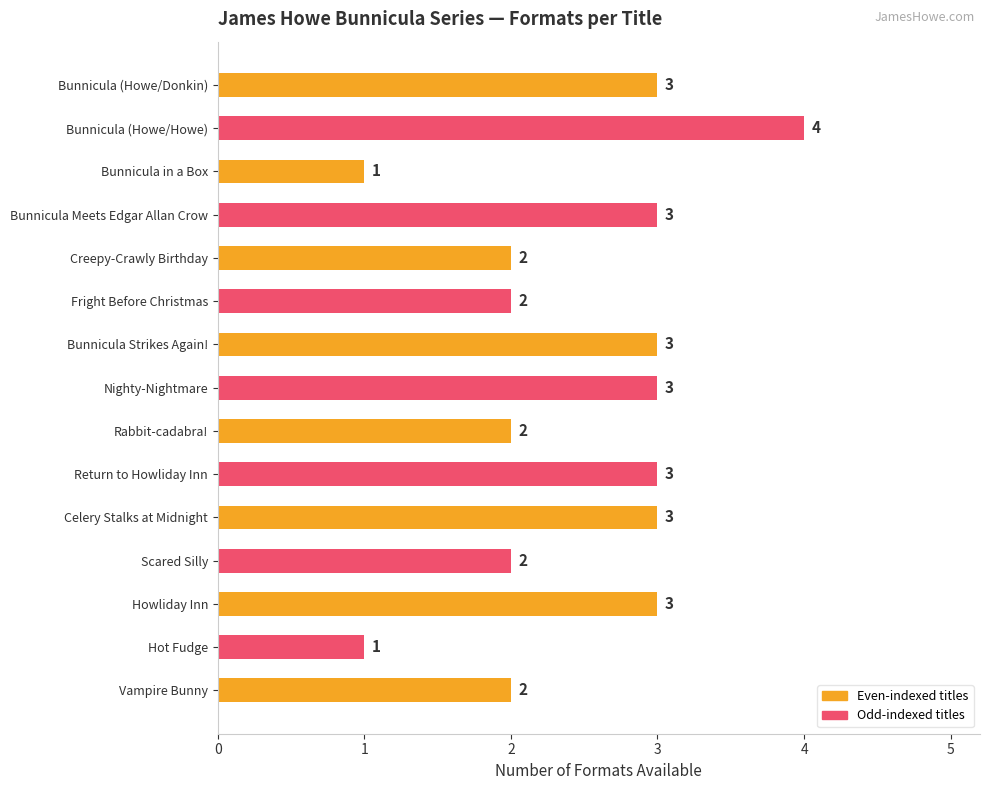

At which category does the chart reach its peak across all series?

Bunnicula (Howe/Howe)